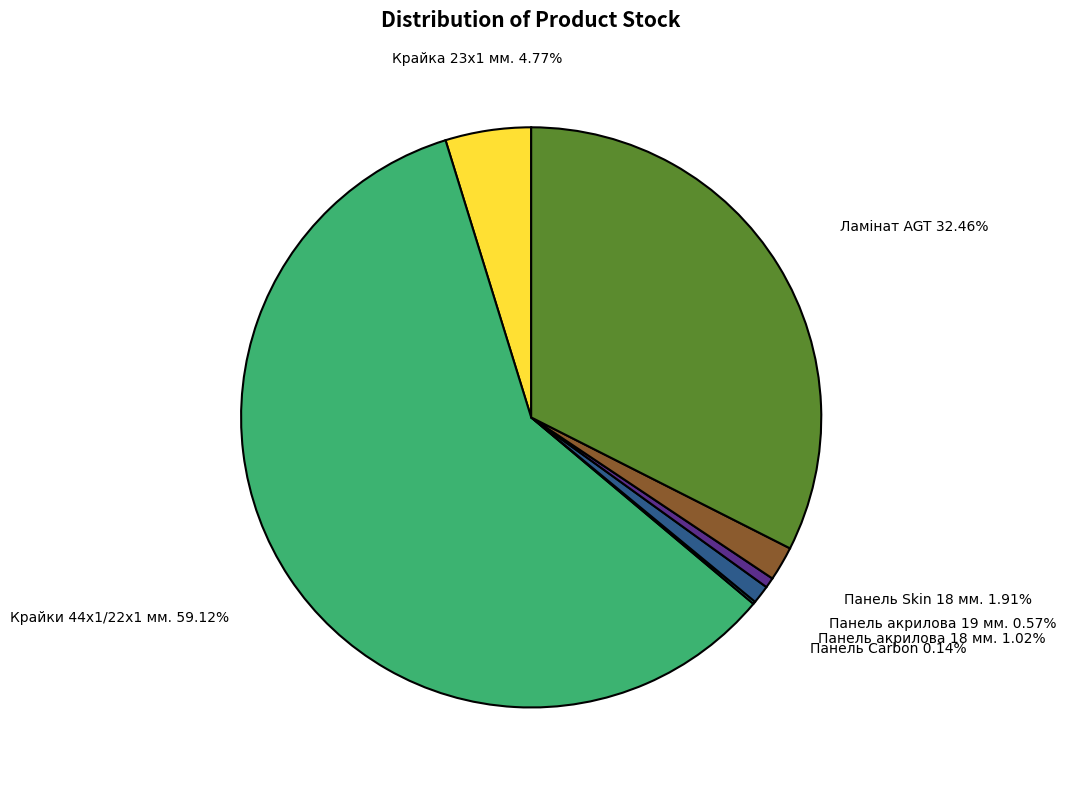

Is there any slice that represents more than half of the pie?

Yes